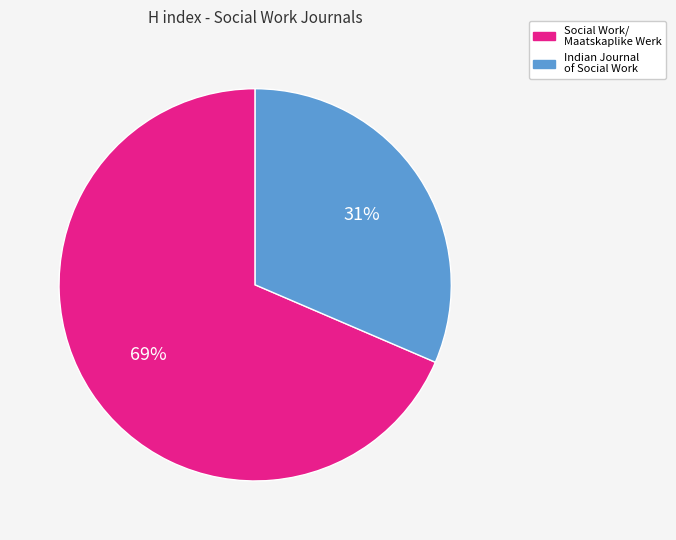

How many slices are in this pie chart?

2